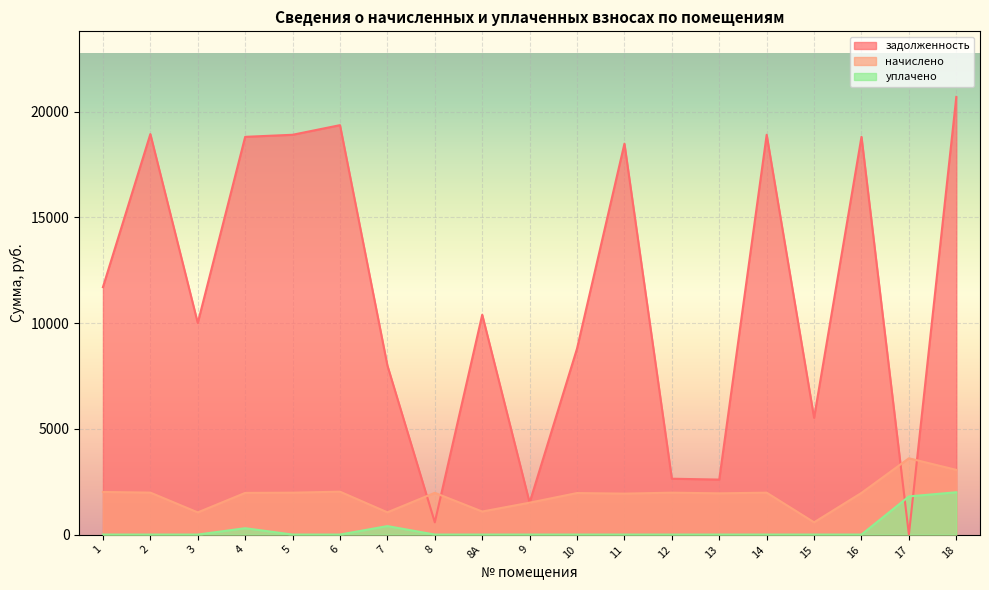

Count the number of data series in this chart.

3